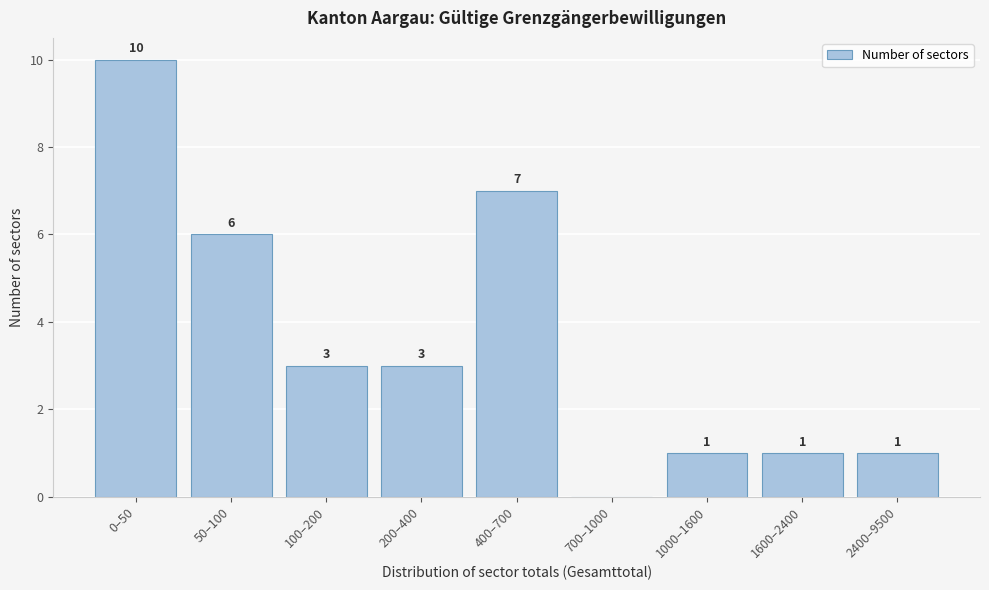

Reading left to right, transcribe all the data shown in this chart.

0–50=10	50–100=6	100–200=3	200–400=3	400–700=7	700–1000=0	1000–1600=1	1600–2400=1	2400–9500=1